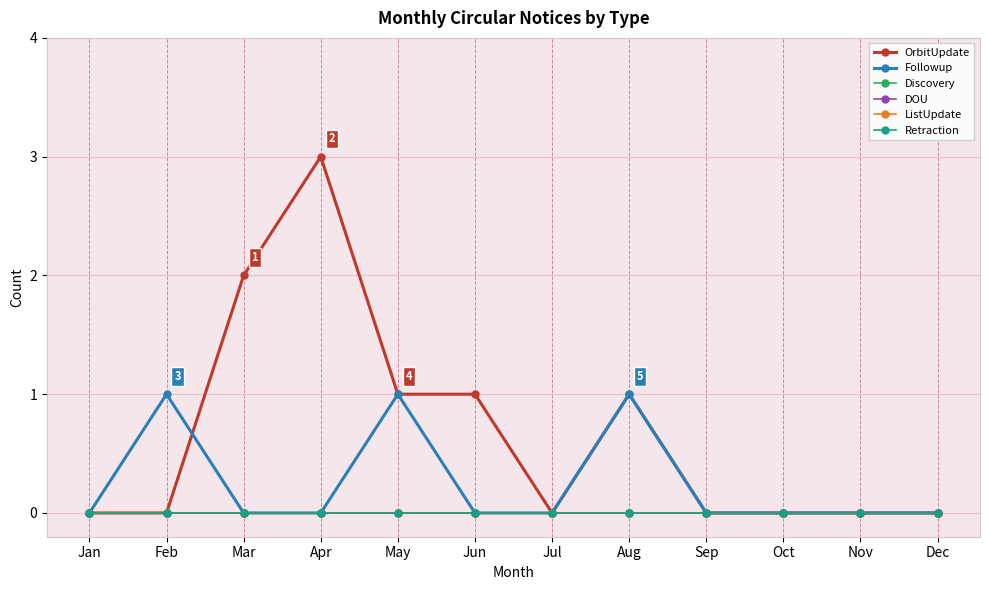

Is this an area chart (filled region under the line)?

No